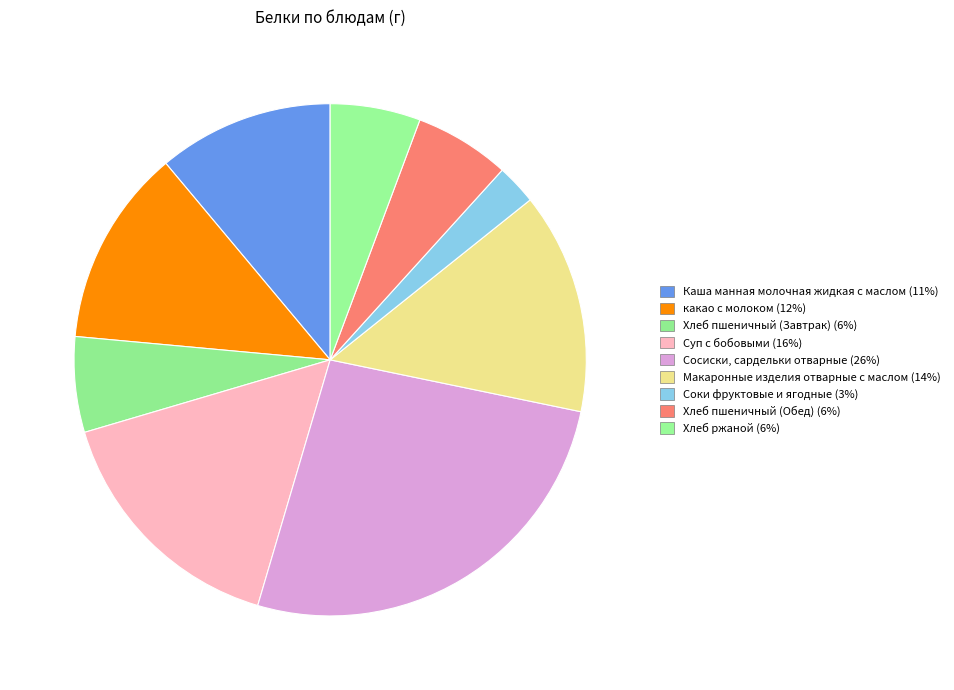

Combined, what portion of the pie is Каша манная молочная жидкая с маслом and Суп с бобовыми?

27.0%